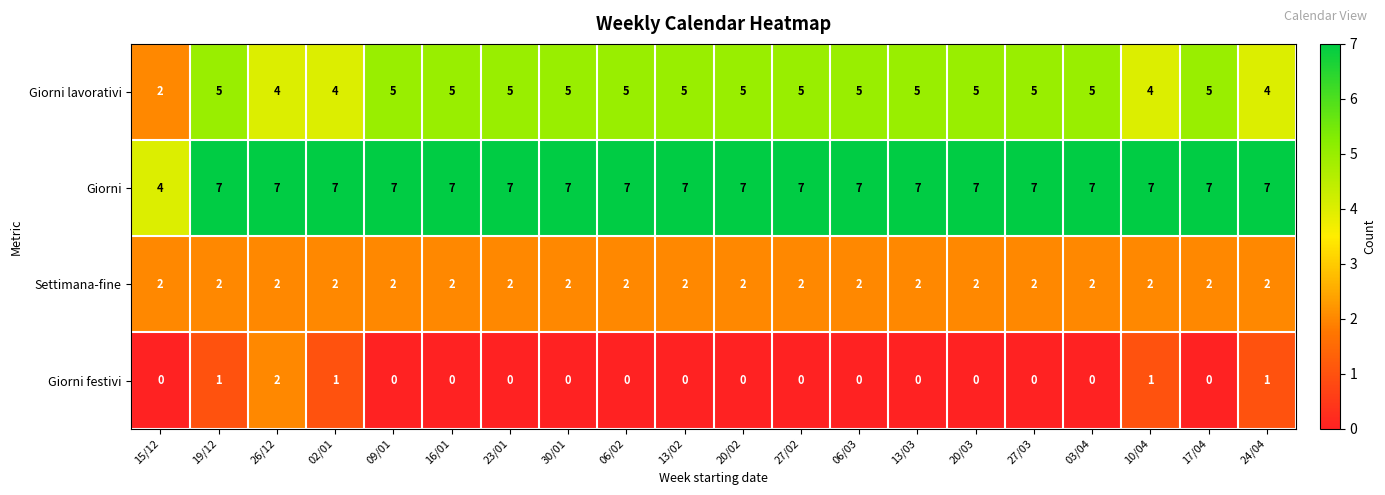

True or false: Giorni lavorativi has a value of 7 at 13/03.

False